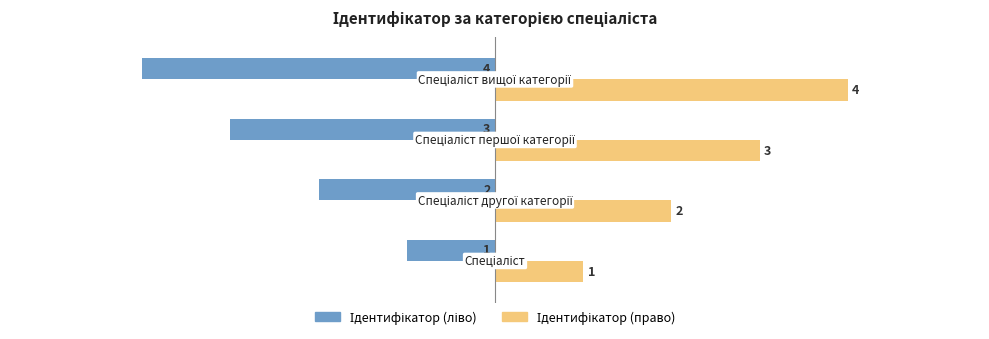

What is the greatest value displayed?

4